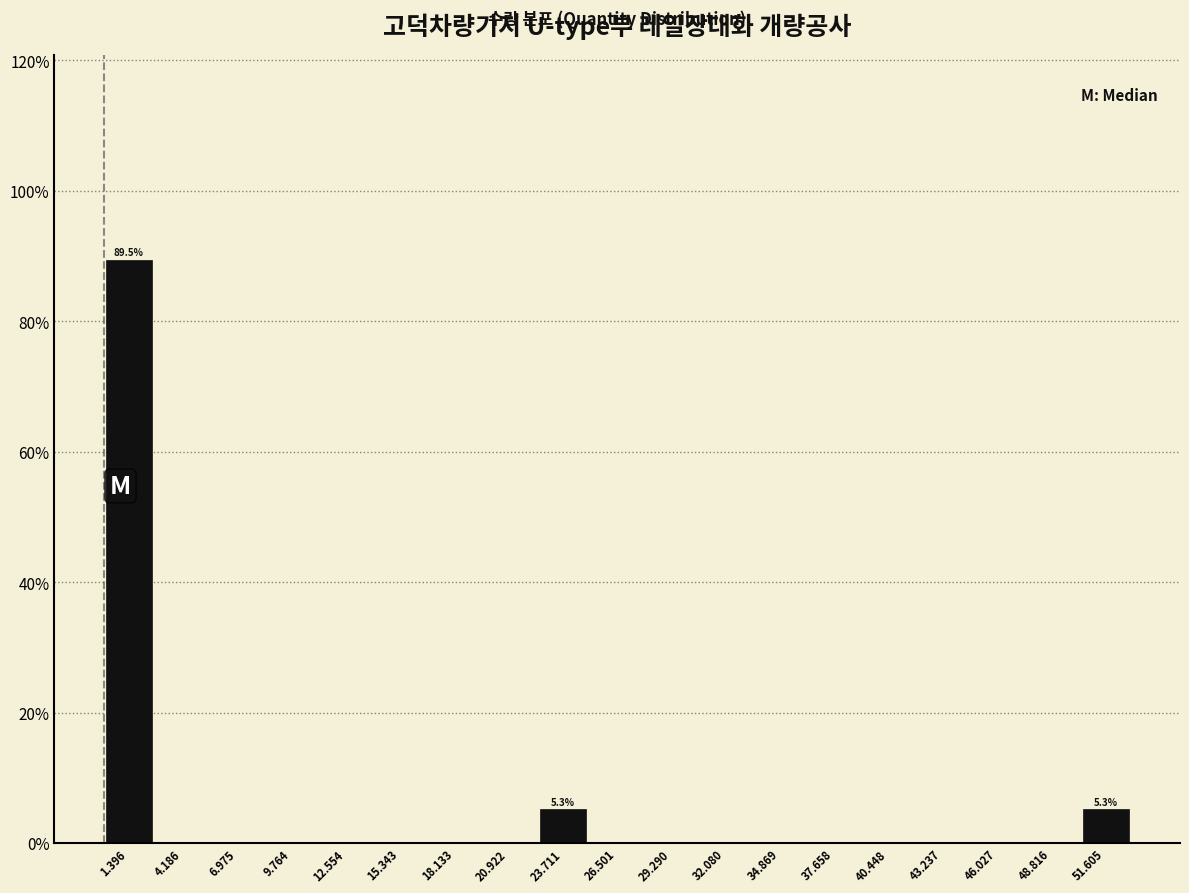

Over which range of the x-axis is the bar tallest?

0.0 to 3.0